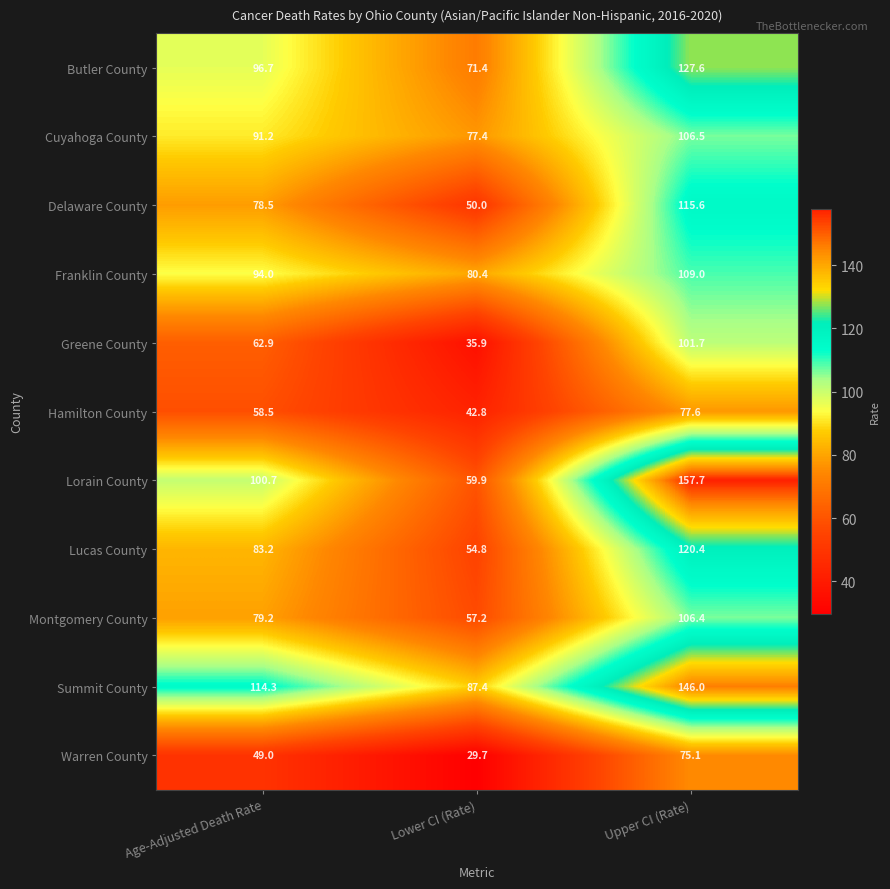

What is the approximate value of Warren County at Upper CI (Rate)?

75.1